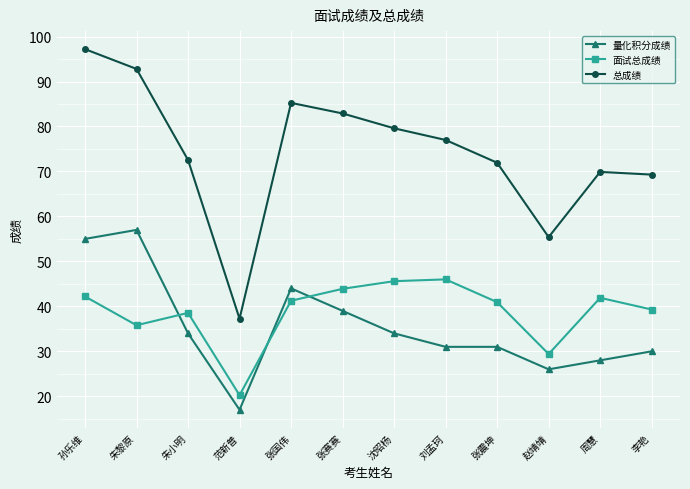

Does the chart have visible grid lines?

Yes